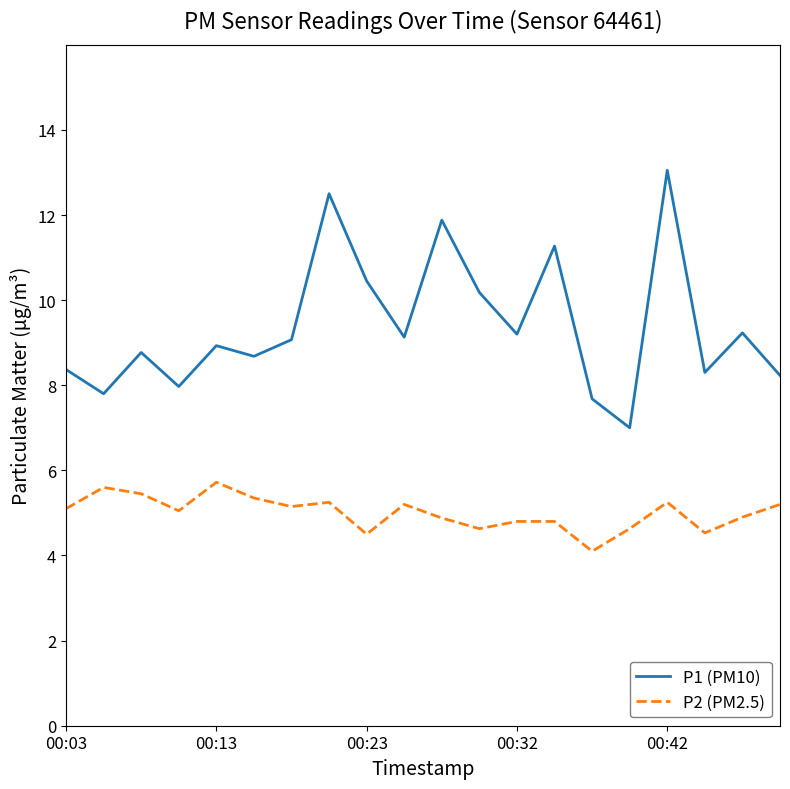

True or false: P1 (PM10) and P2 (PM2.5) cross at least once.

False